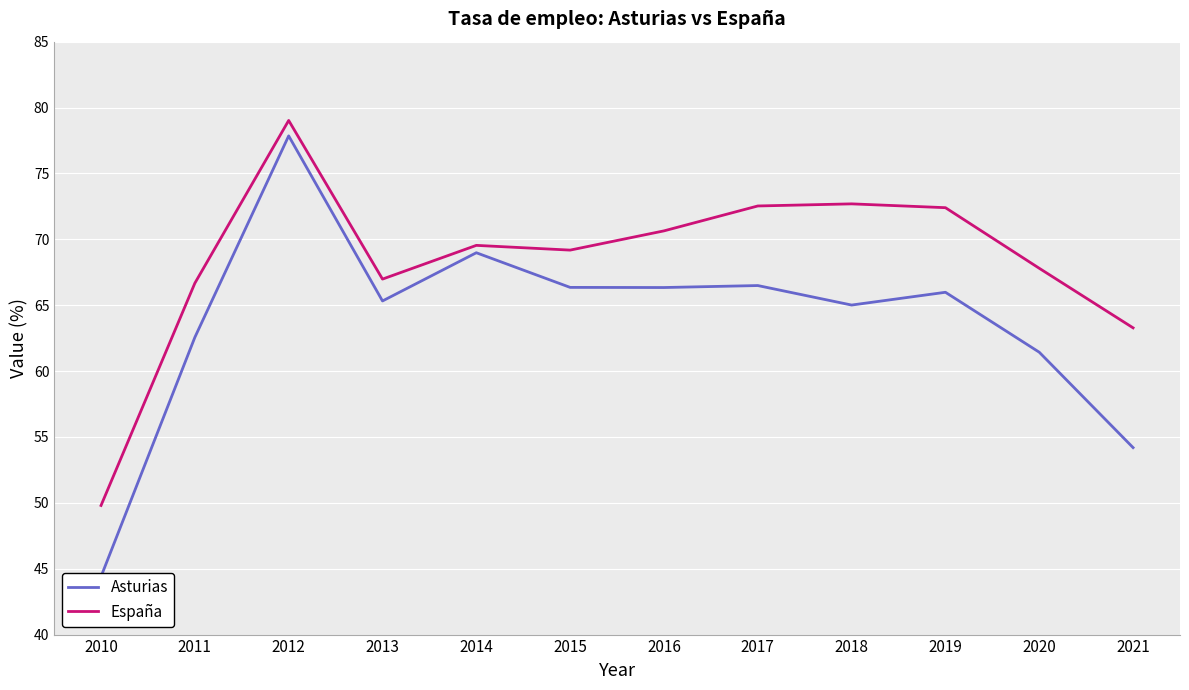

At which label is España closest to 64?

2021